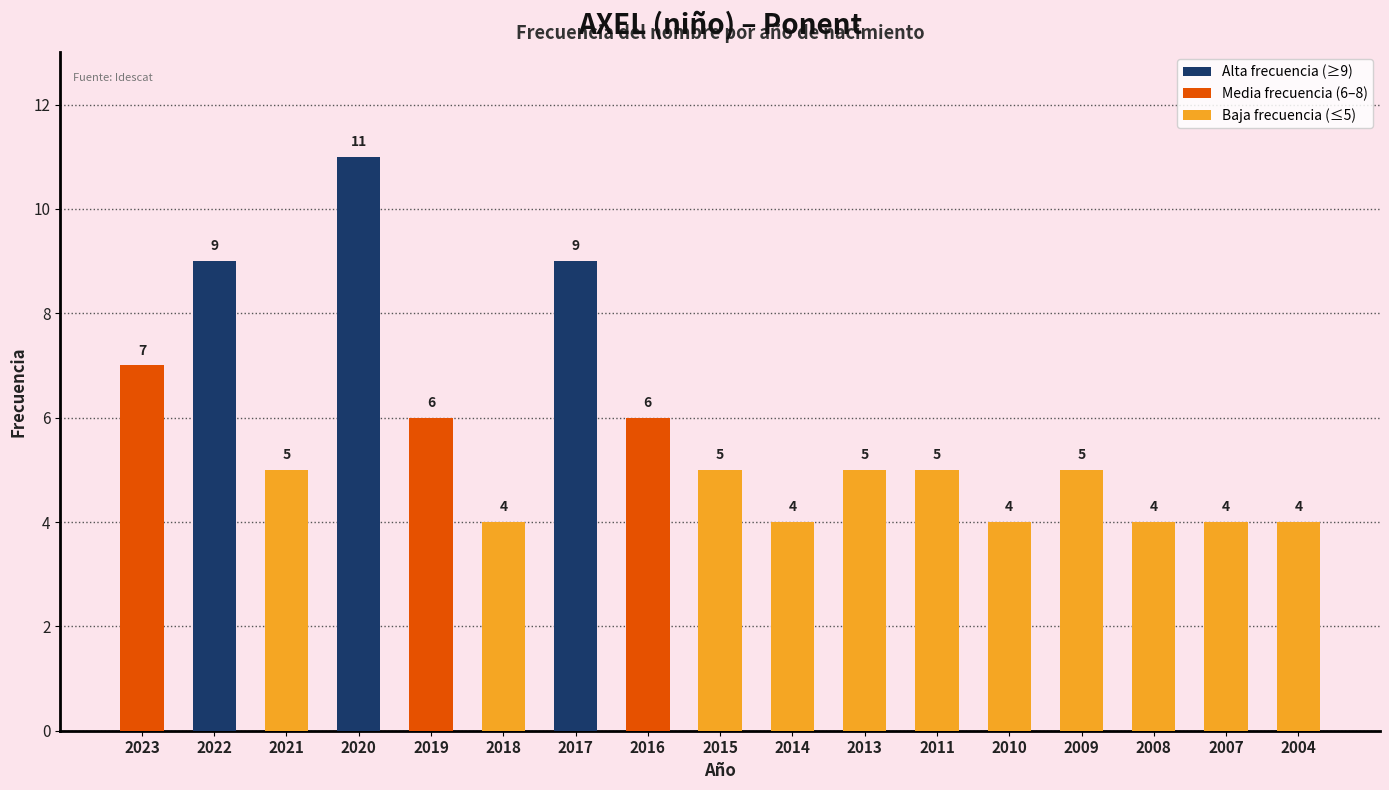

What is the change in value from 2023 to 2016?

-1